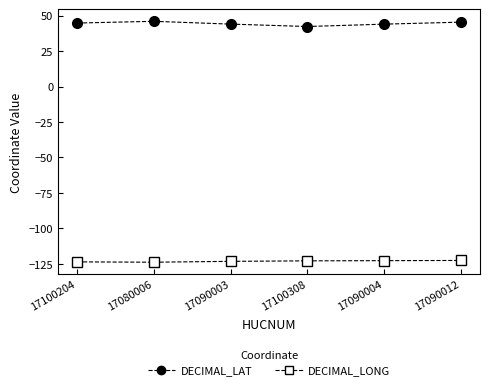

What position from the left is 17090012?

6